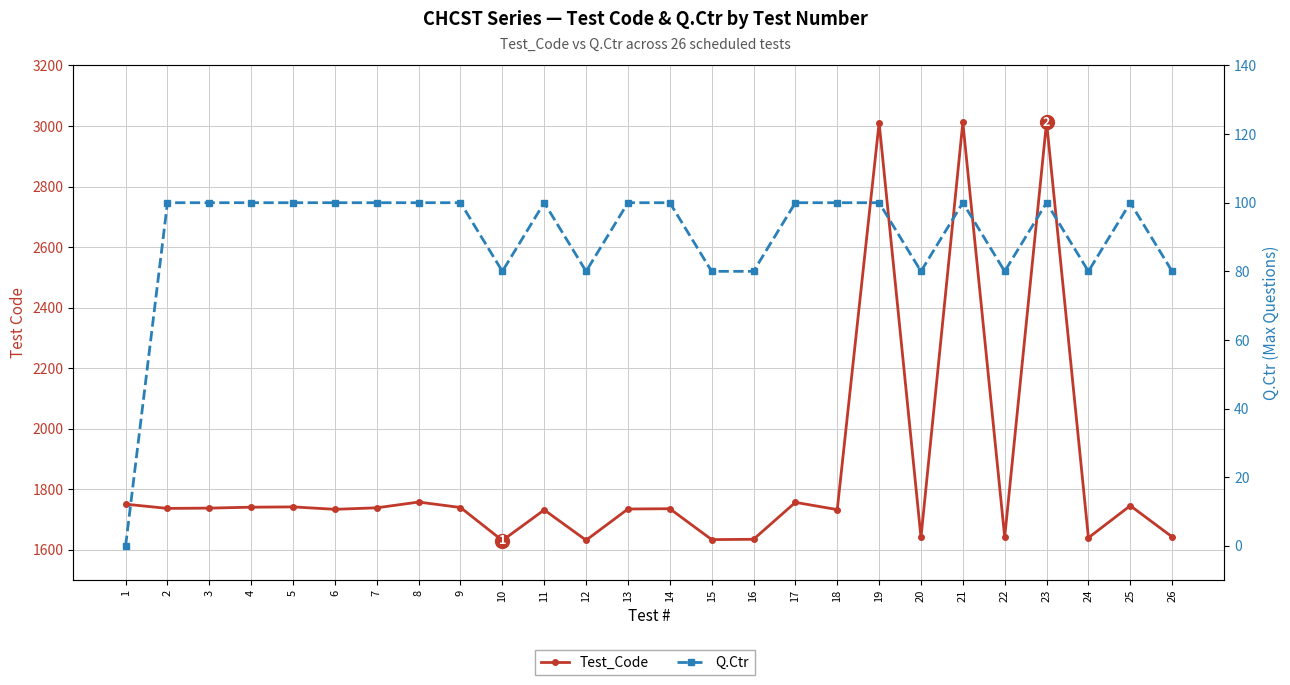

How many values in the Q.Ctr series are below 100?

9